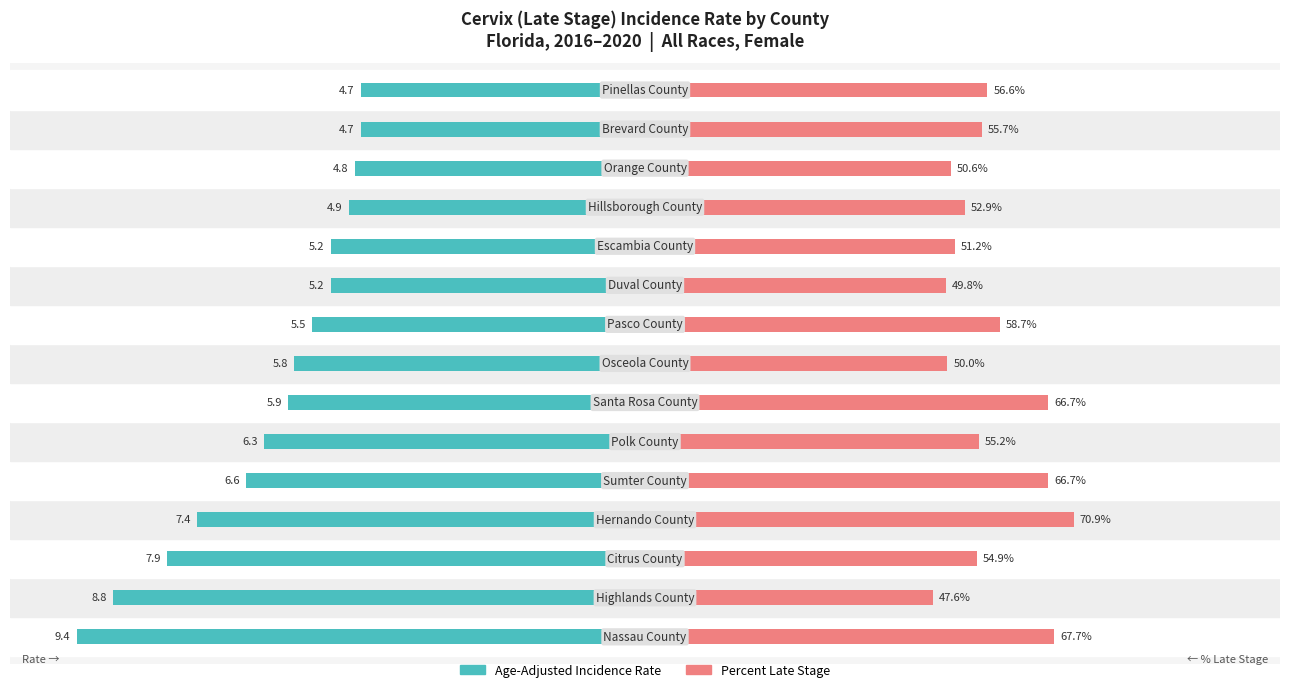

Count the number of data series in this chart.

2